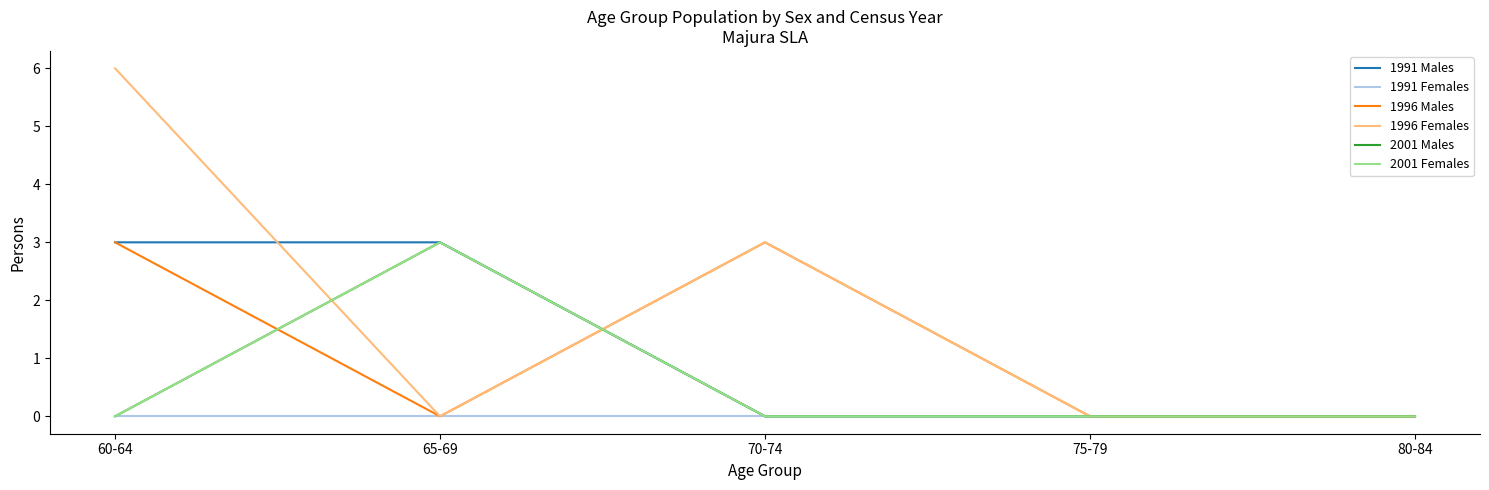

What is the maximum value for 2001 Females?

3